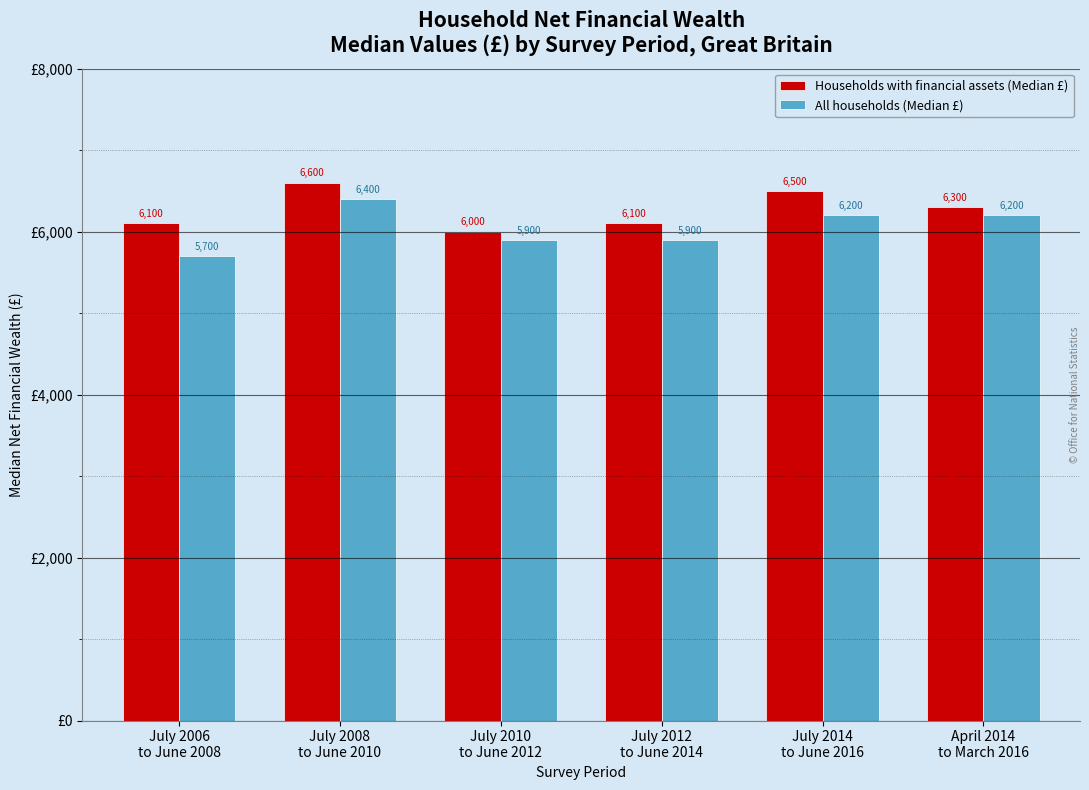

Reading left to right, list all the values displayed in this chart.

Households with financial assets (Median £): 6100	6600	6000	6100	6500	6300
All households (Median £): 5700	6400	5900	5900	6200	6200